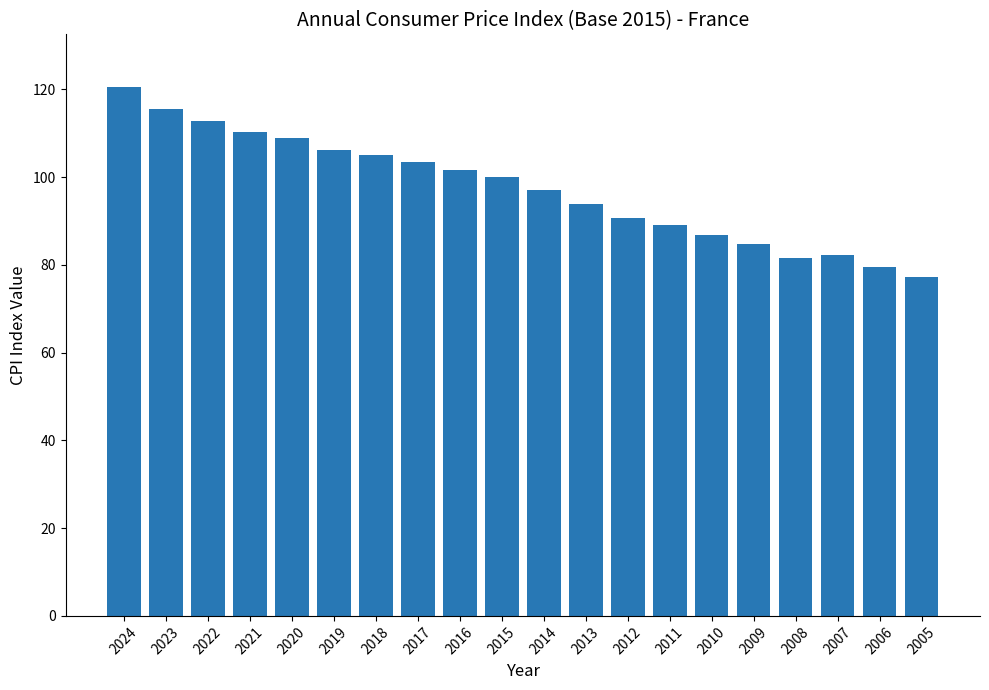

Which has a higher value, 2022 or 2005?

2022